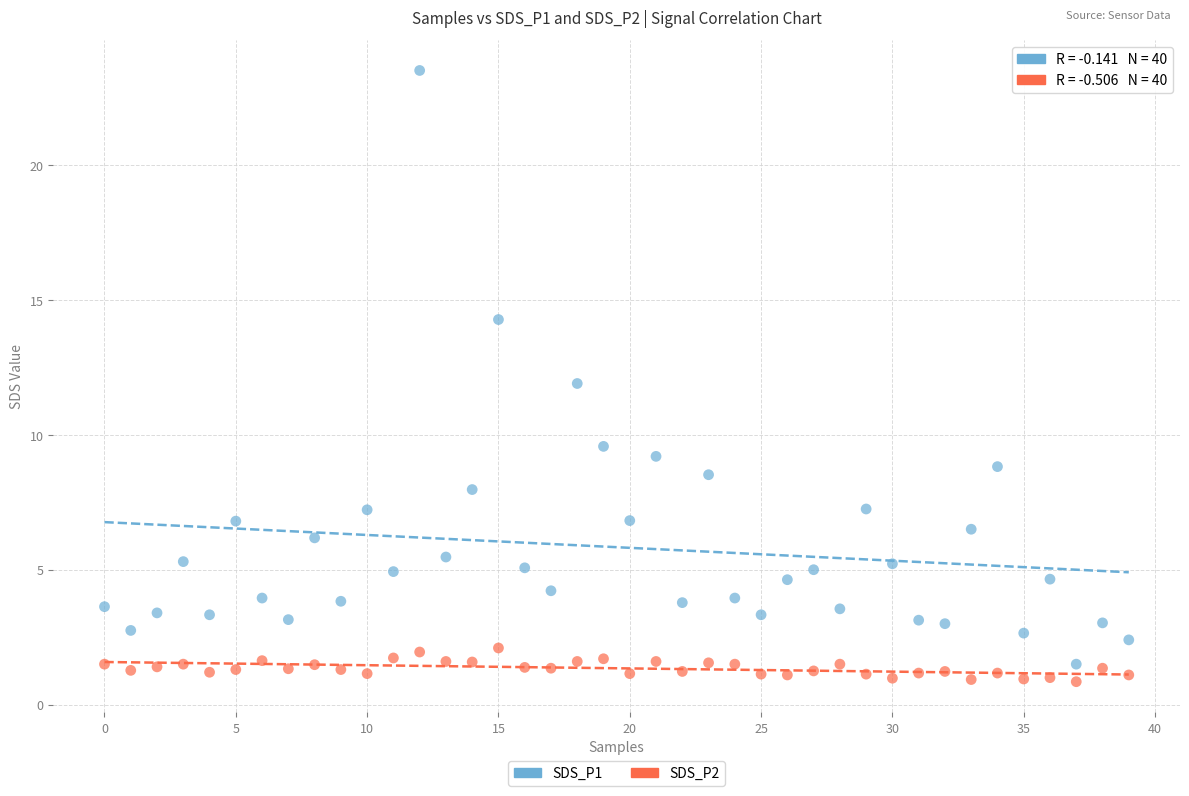

Which series contains the lowest Y value?

SDS_P2